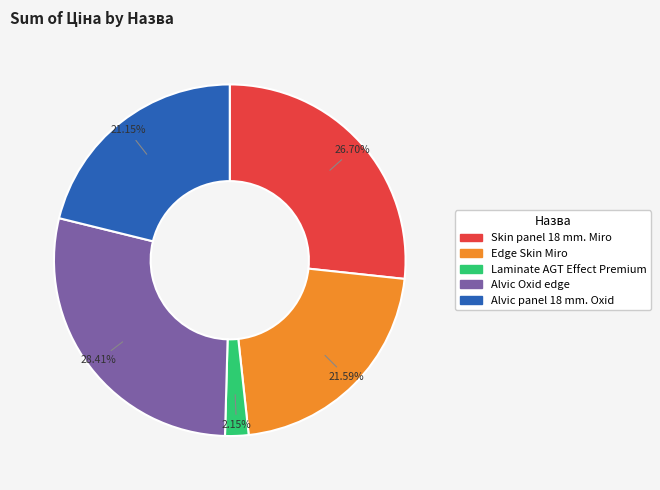

Which category has the smallest portion of the pie?

Laminate AGT Effect Premium